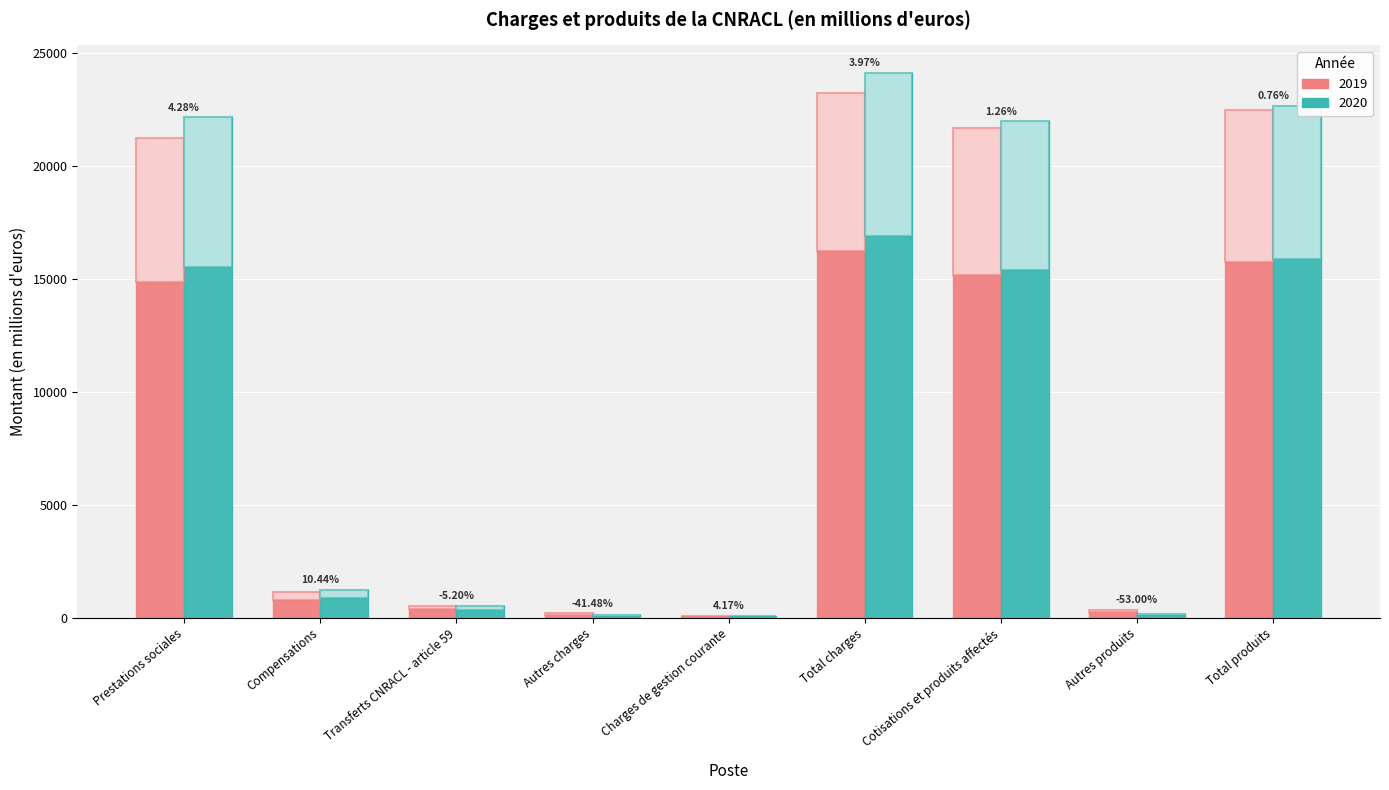

Which series has the widest spread of values?

2020